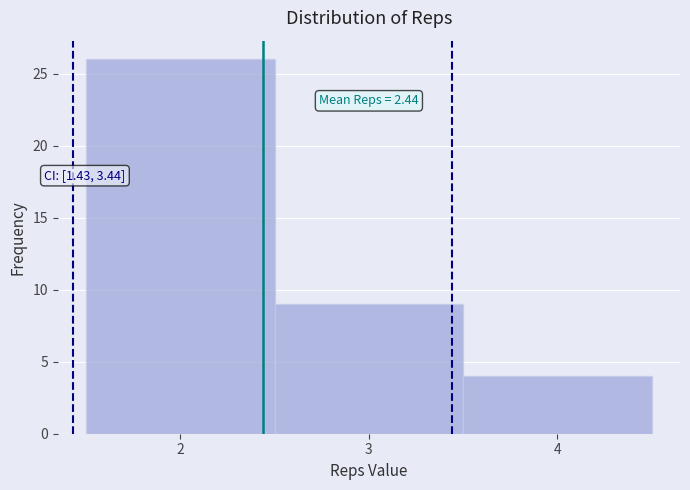

Over which range of the x-axis is the bar tallest?

1.5 to 2.5